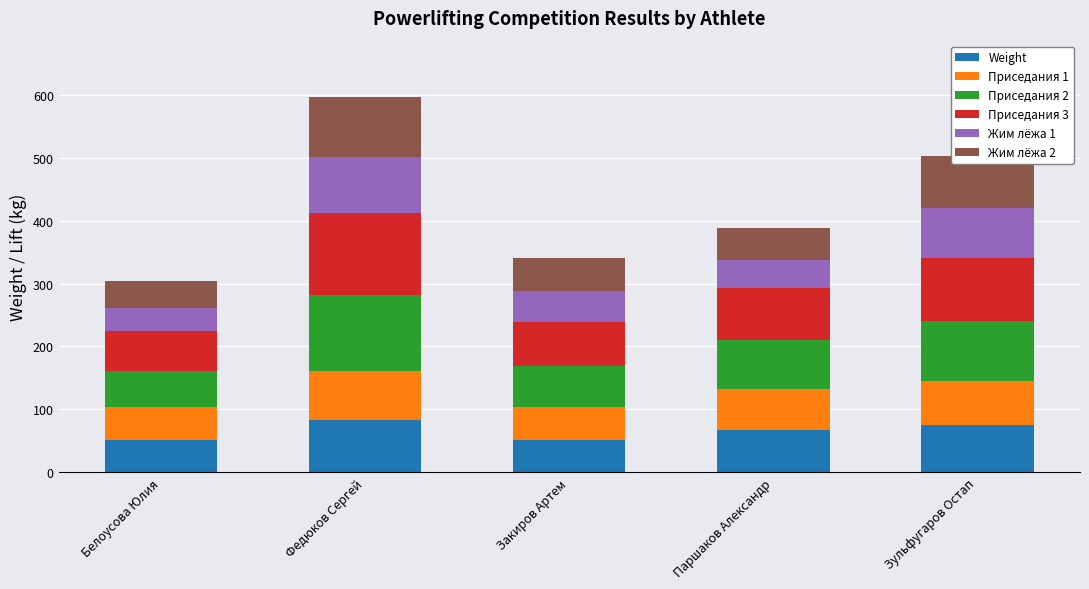

True or false: Weight has a value of 82.5 at Федюков Сергей.

True